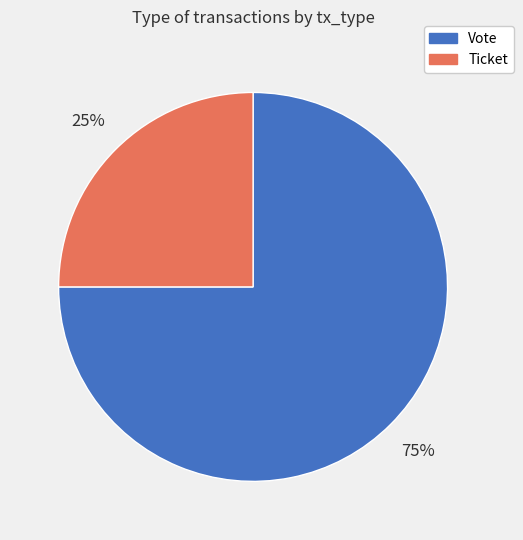

True or false: Ticket accounts for 11% of the total.

False